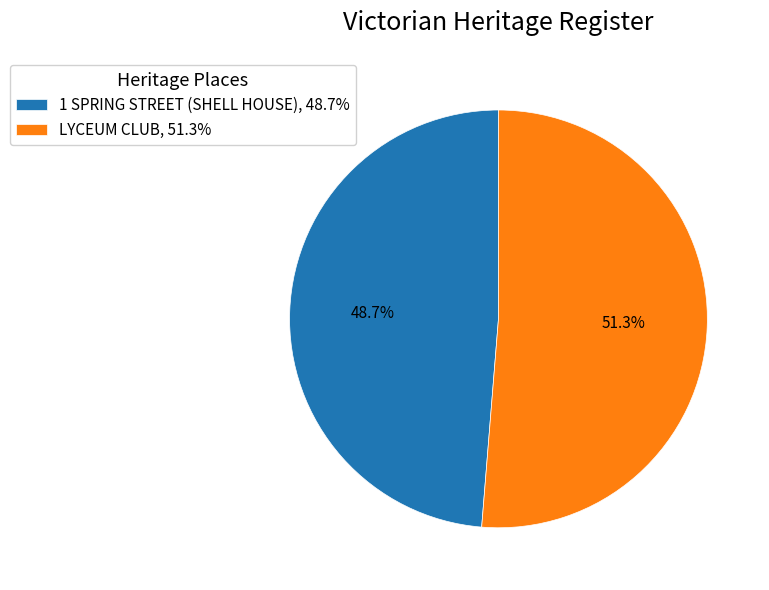

Does LYCEUM CLUB represent more than half of the total?

Yes